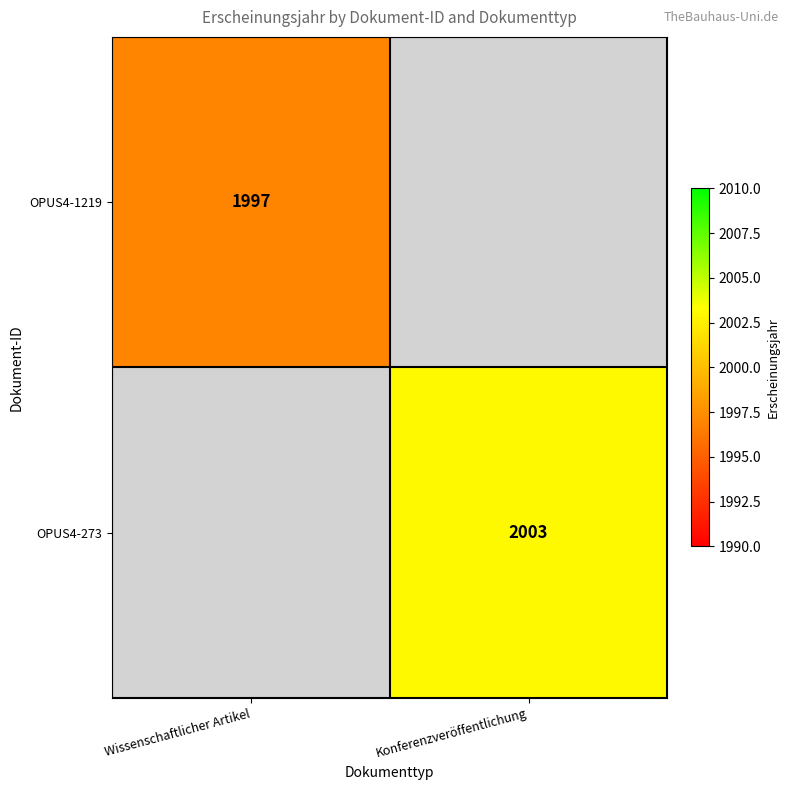

Is the value of OPUS4-273 at Konferenzveröffentlichung greater than the value of OPUS4-1219 at Wissenschaftlicher Artikel?

Yes